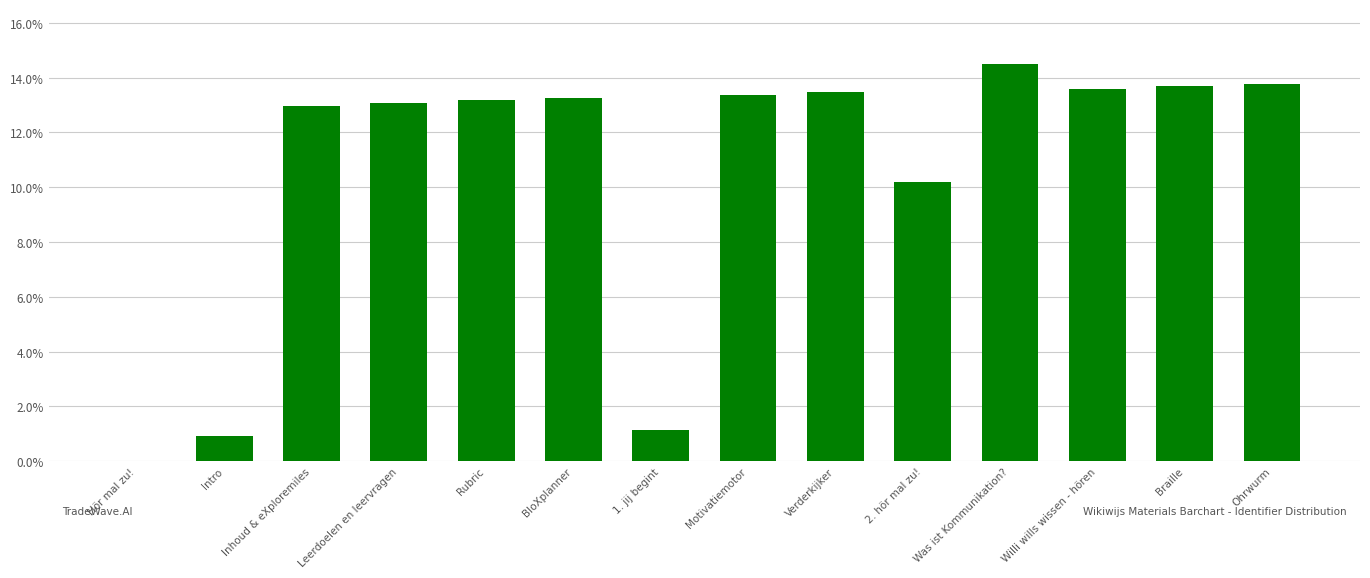

What value does the data have at Inhoud & eXploremiles?

13.0